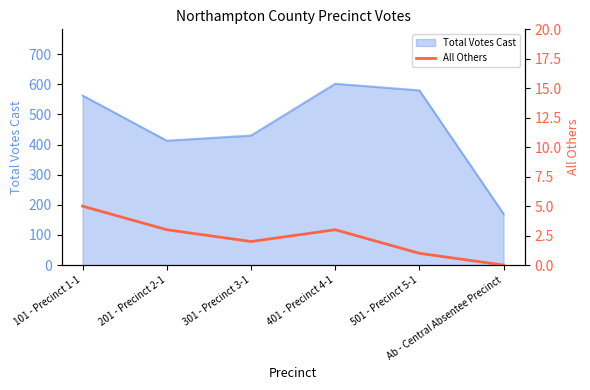

Approximately how many times larger is the value at 201 - Precinct 2-1 compared to 501 - Precinct 5-1?

3.0